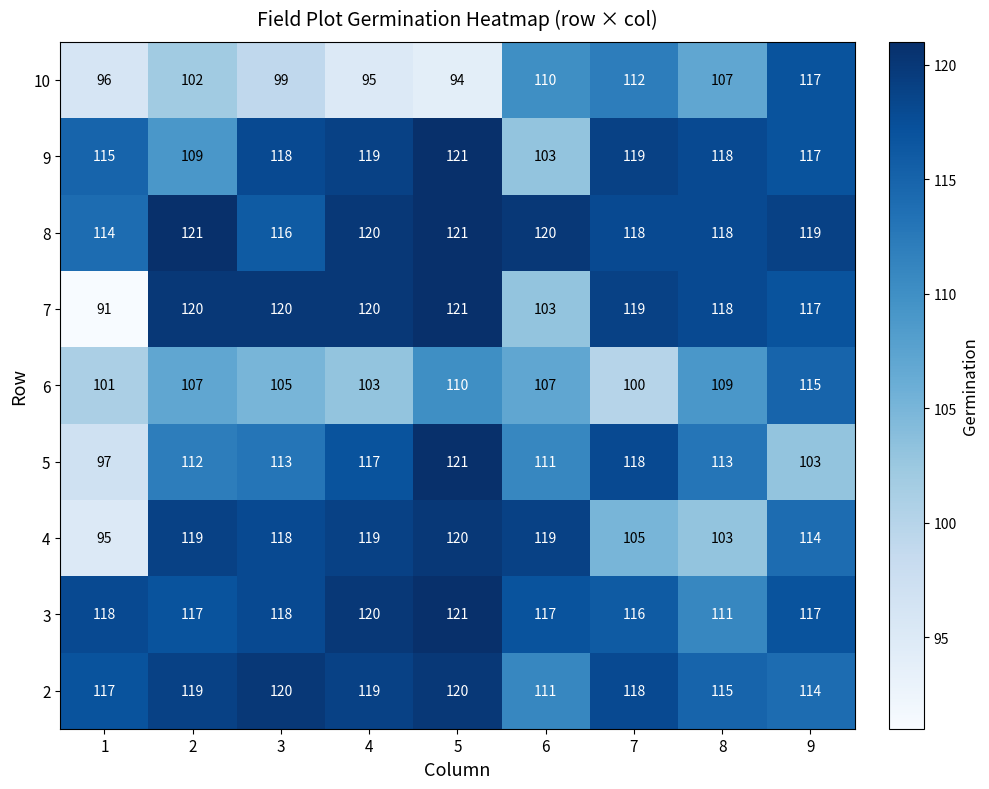

What is the approximate value of 5 at 9, to the nearest 5?

105